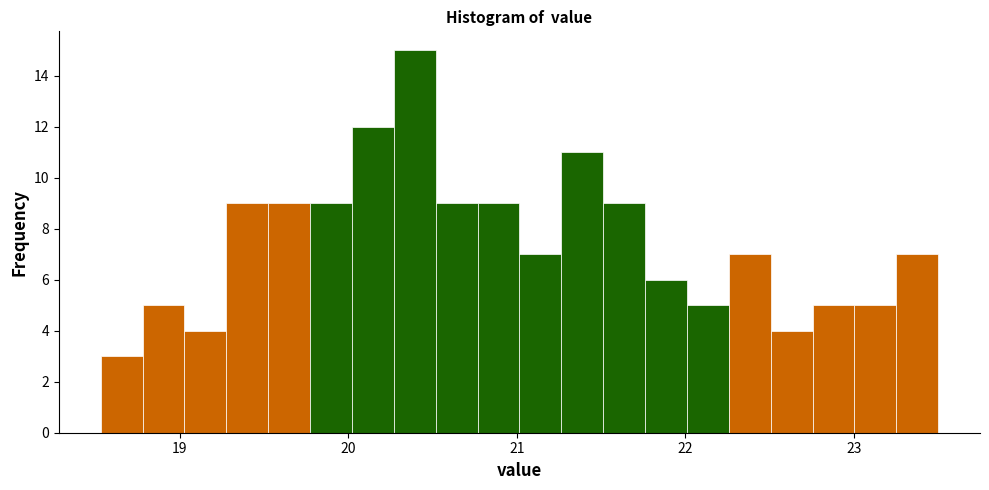

Read against the x-axis, roughly where is the centre of the tallest bar?

20.4